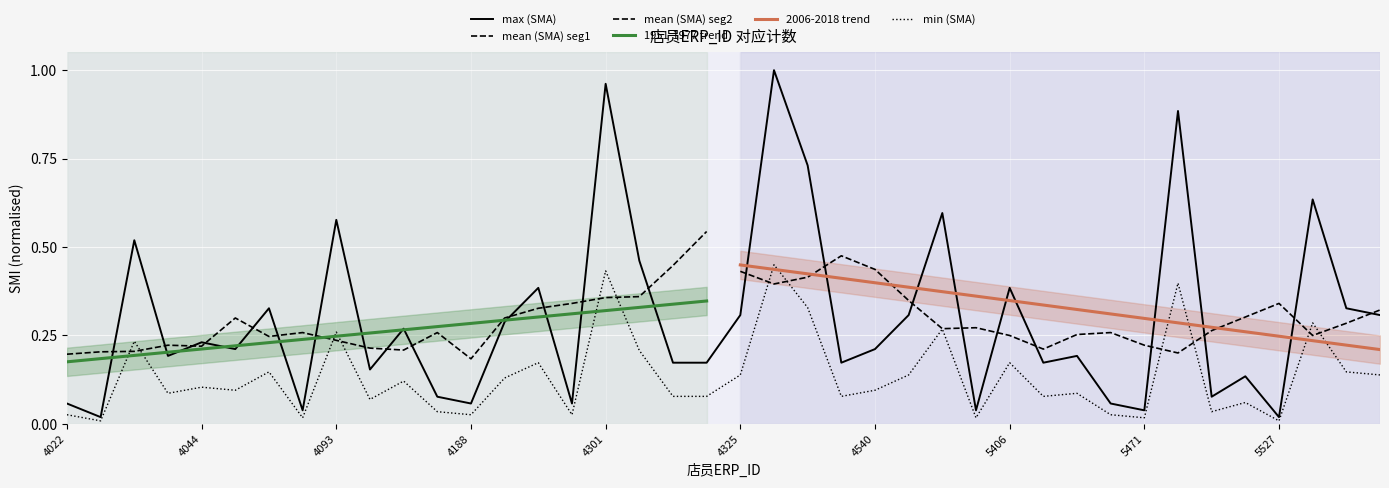

Reading left to right, transcribe all the data shown in this chart.

4022=0.1	4024=0.0	4028=0.5	4033=0.2	4044=0.2	4061=0.2	4081=0.3	4086=0.0	4093=0.6	4117=0.2	4147=0.3	4187=0.1	4188=0.1	4196=0.3	4246=0.4	4264=0.1	4301=1.0	4302=0.5	4310=0.2	4311=0.2	4325=0.3	4330=1.0	4435=0.7	4518=0.2	4540=0.2	4562=0.3	5344=0.6	5347=0.0	5406=0.4	5407=0.2	5408=0.2	5457=0.1	5471=0.0	5501=0.9	5519=0.1	5521=0.1	5527=0.0	5641=0.6	5665=0.3	5698=0.3